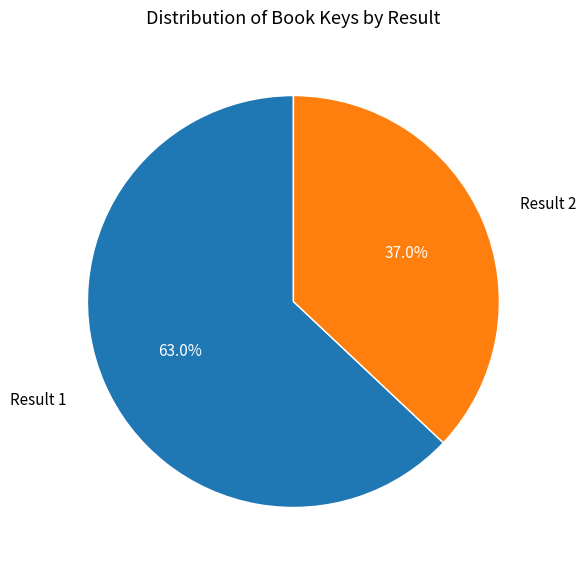

How much of the chart is everything except Result 2?

63.0%